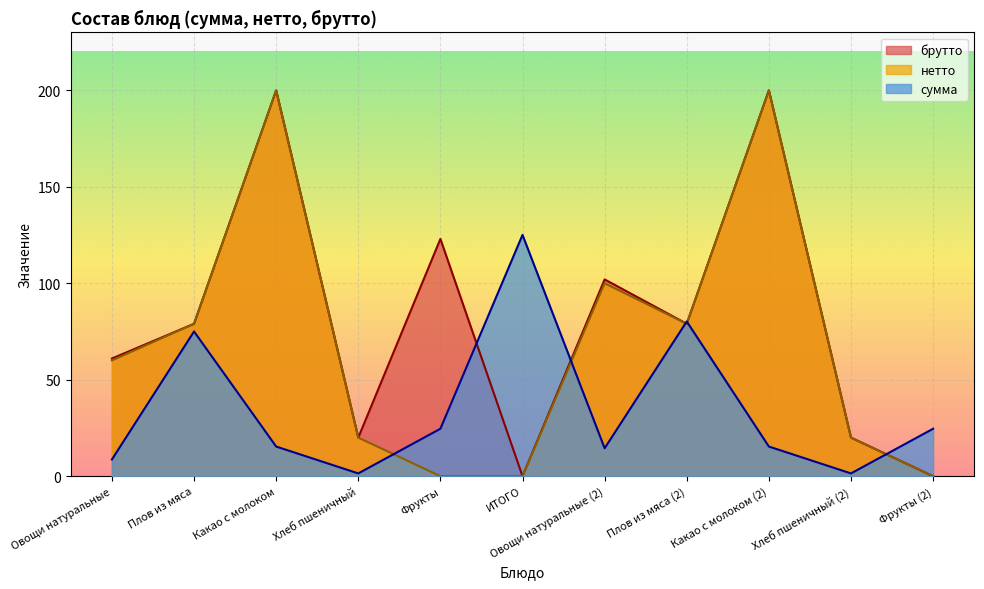

The сумма series shows 125.1 at ИТОГО. True or false?

True